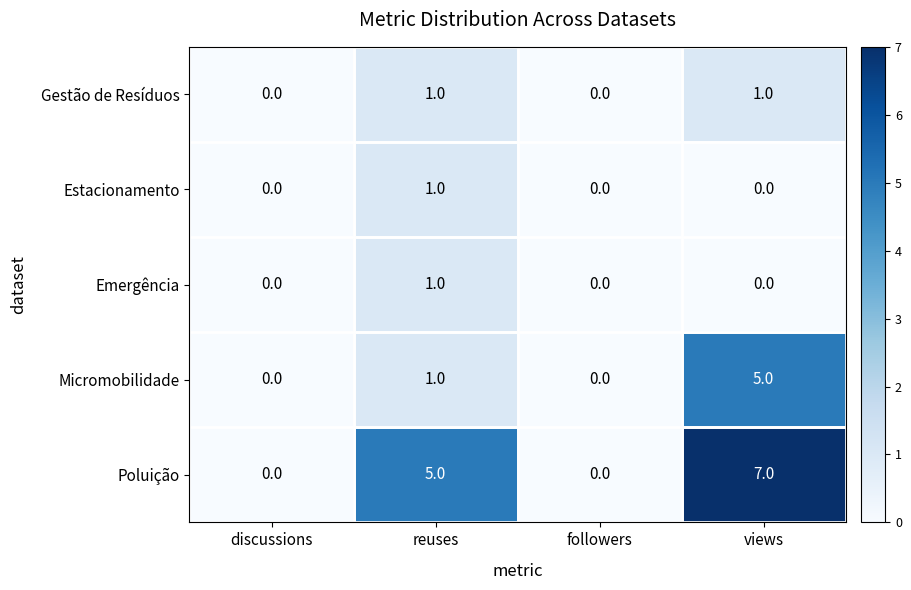

Where is Poluição nearest to the value 3?

reuses